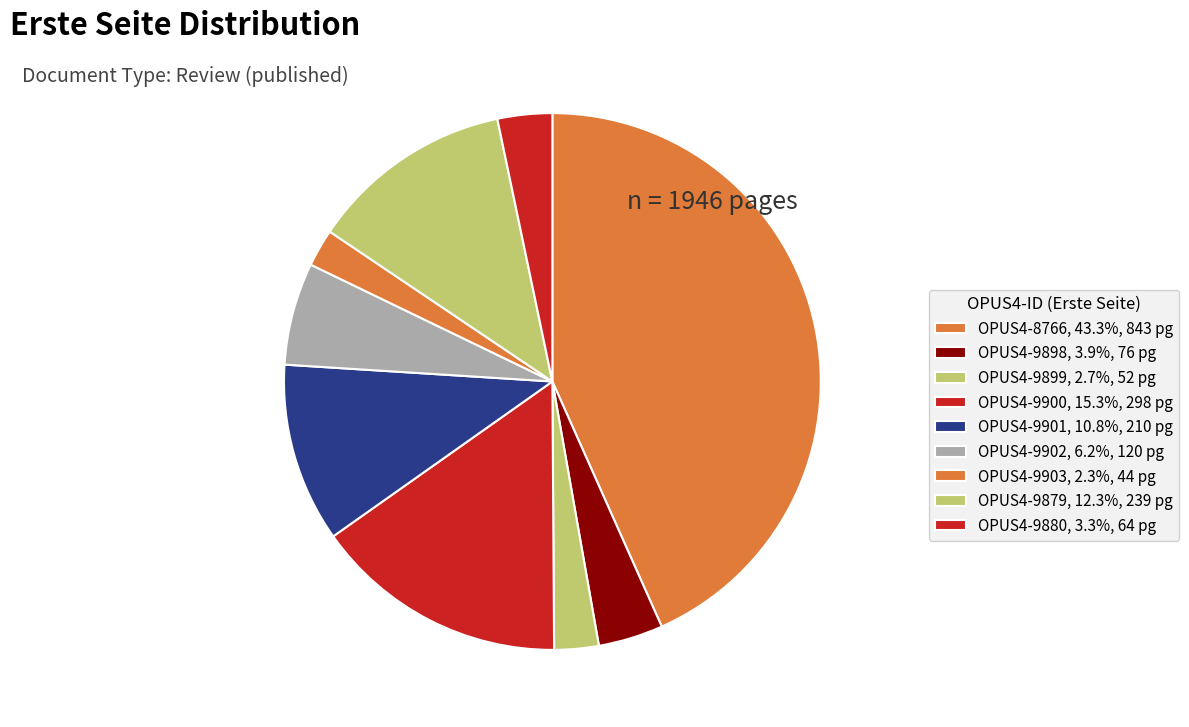

How many slices are in this pie chart?

9